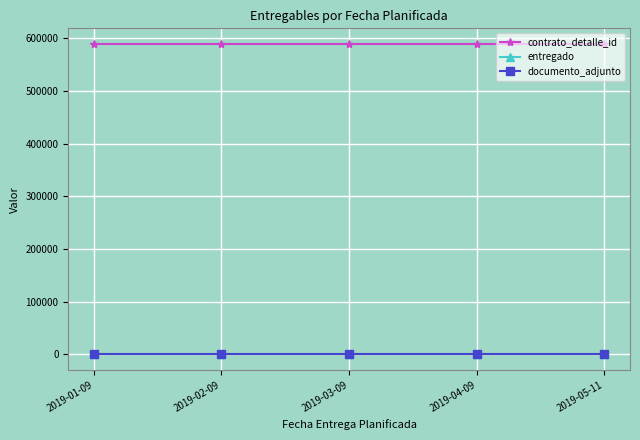

Does the chart display data point markers on the line(s)?

Yes